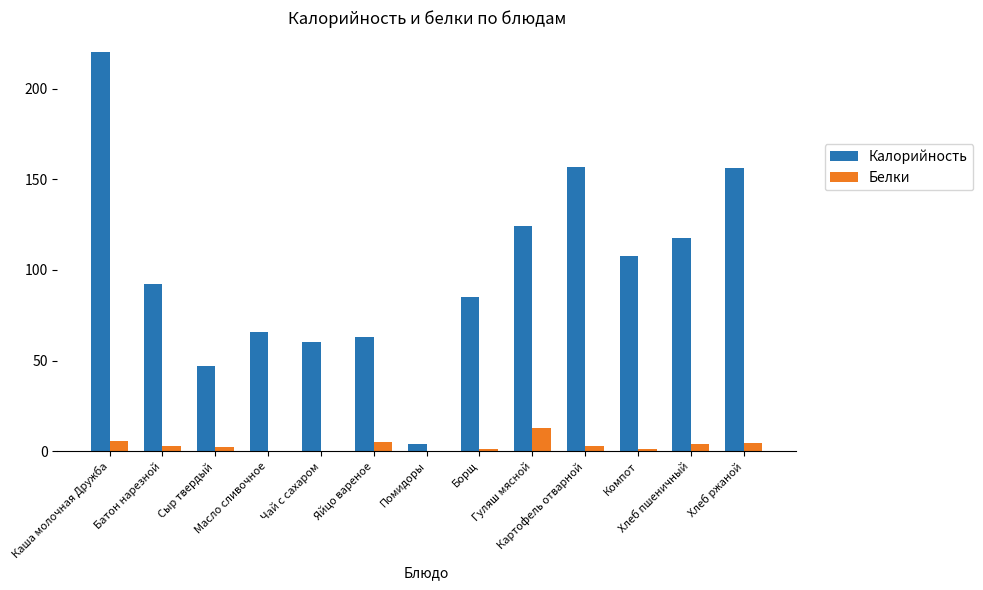

What is the maximum value shown in the chart?

220.2